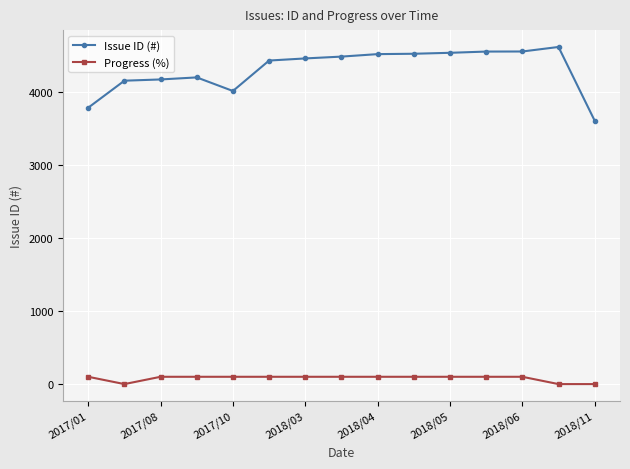

Which series has the widest spread of values?

Issue ID (#)